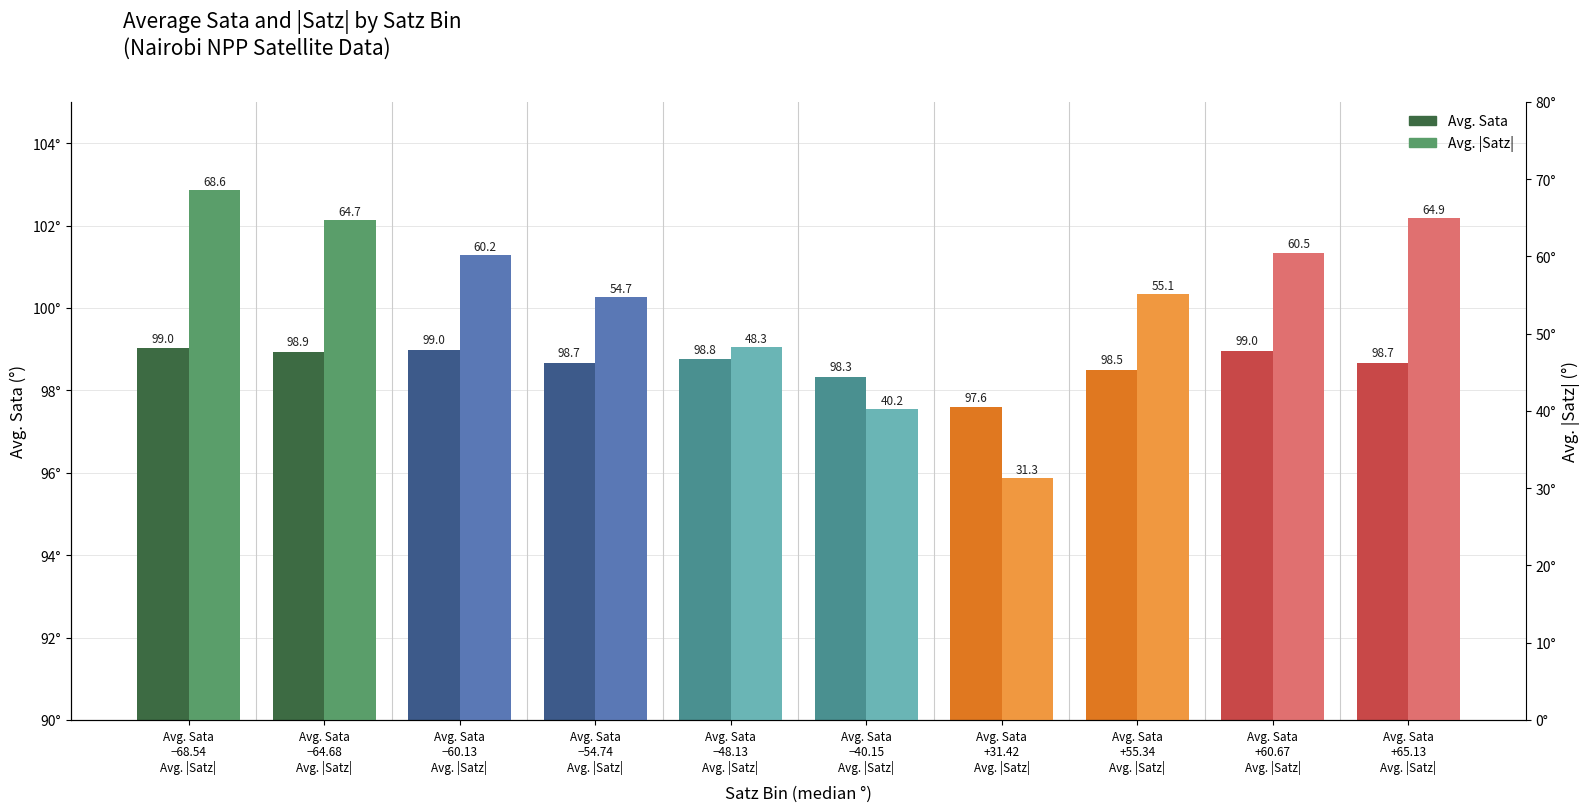

True or false: Avg. |Satz| has a value of 55.1 at Avg. Sata
+31.42
Avg. |Satz|.

False